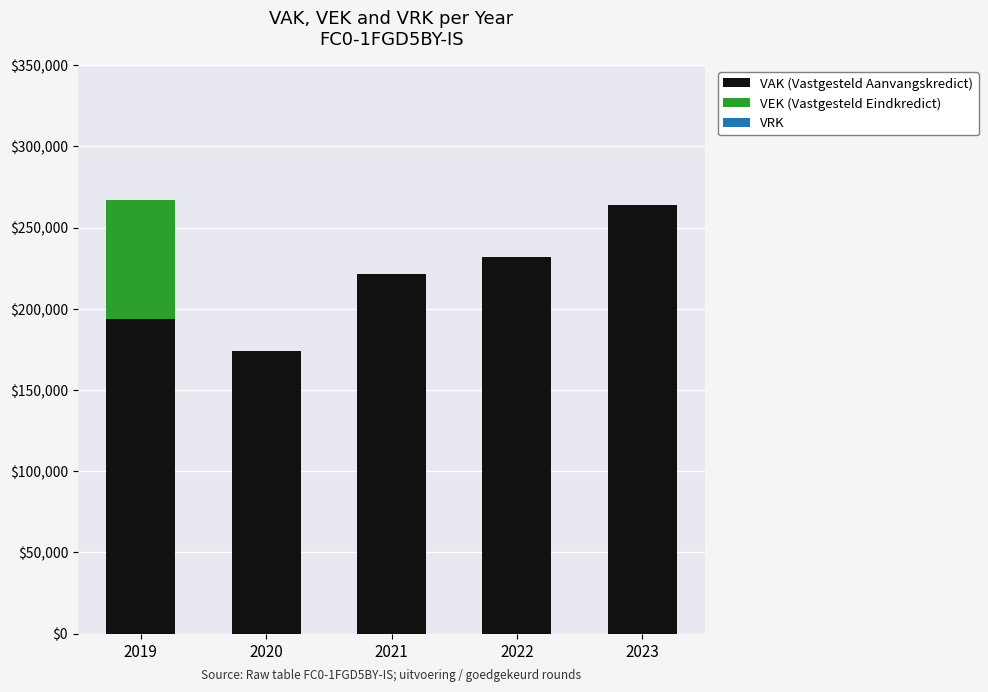

What is the highest value of the VAK (Vastgesteld Aanvangskredict) series?

263779